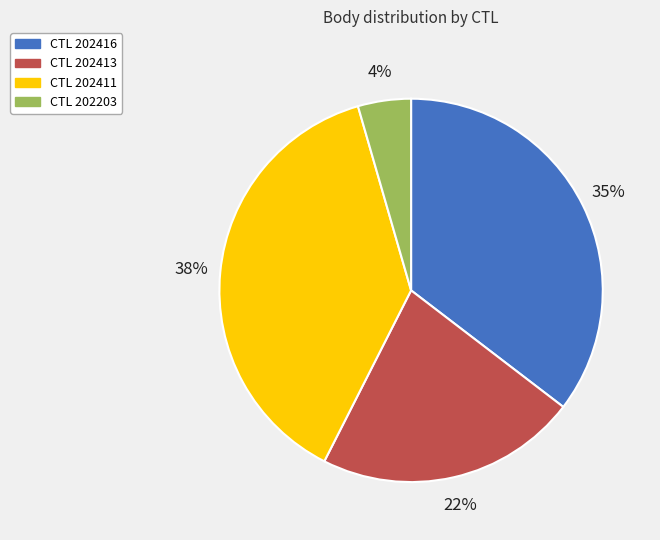

To the nearest percent, what is the average slice percentage?

25%